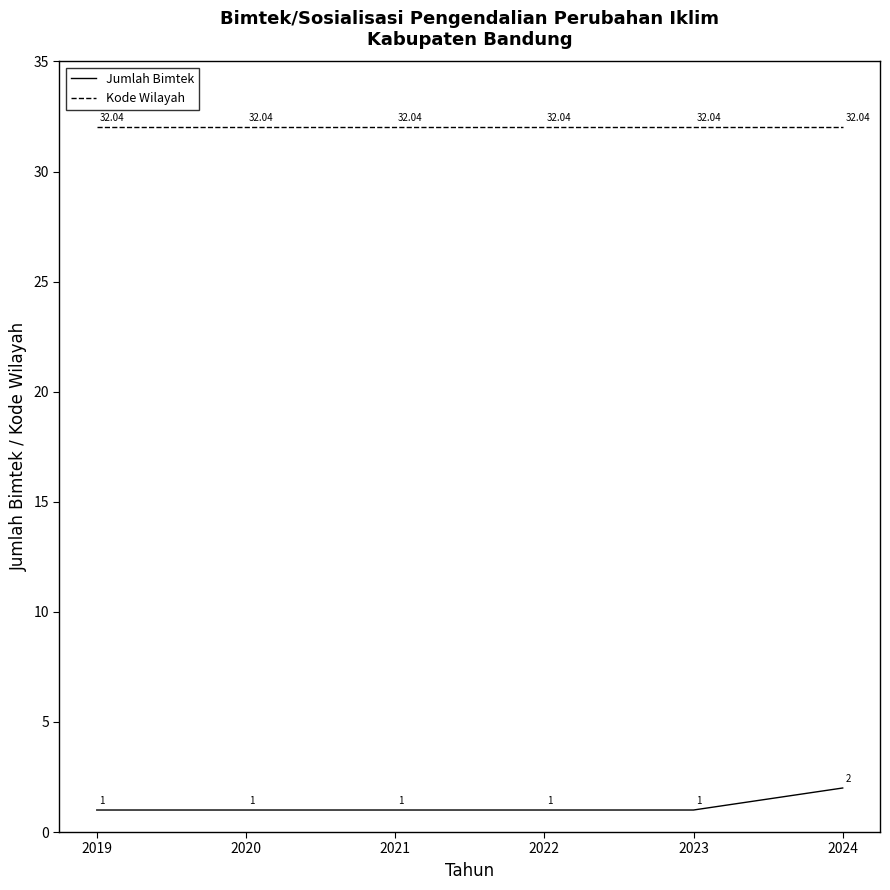

Is the value of Kode Wilayah at 2020 greater than the value of Jumlah Bimtek at 2021?

Yes